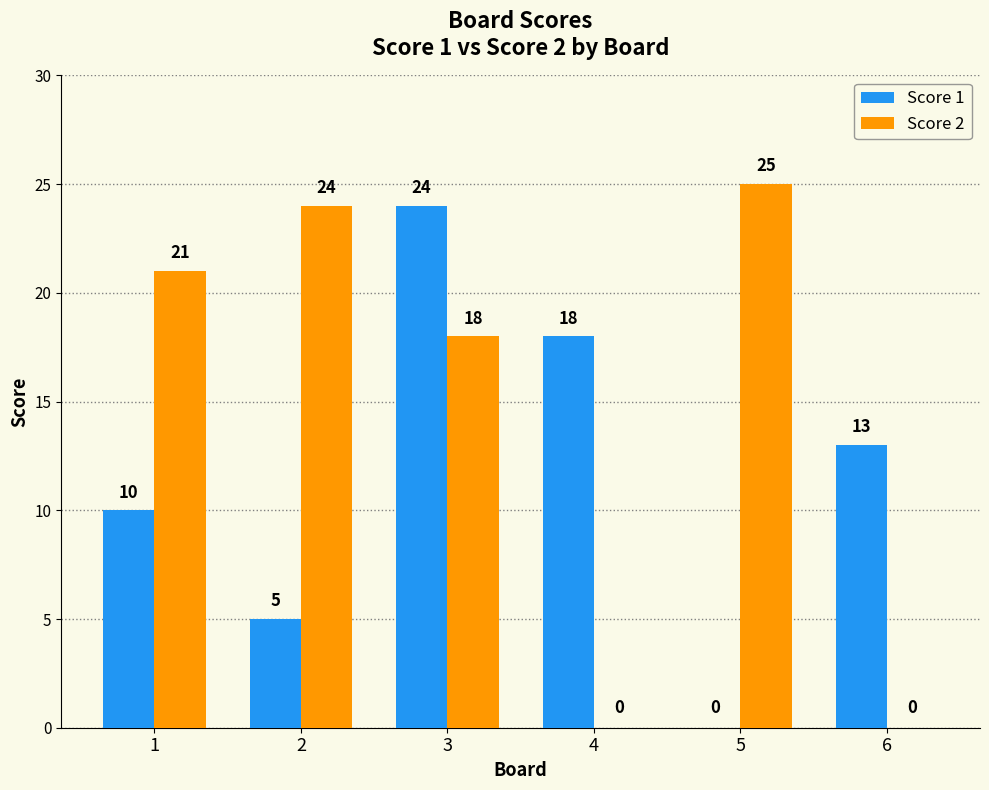

At which label is Score 1 closest to 12?

6